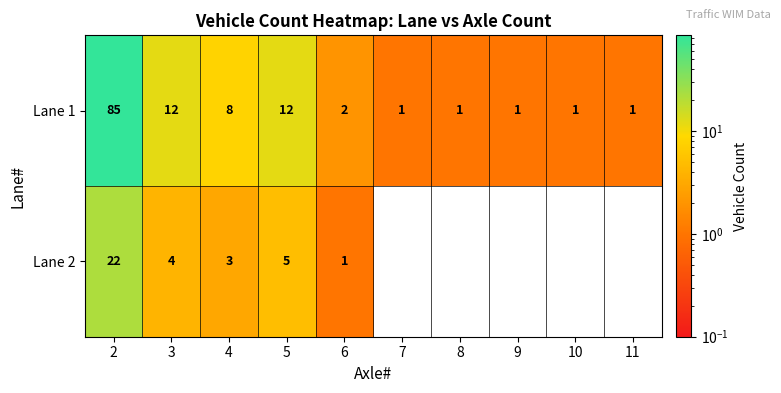

At which category is the sum across all series the highest?

2